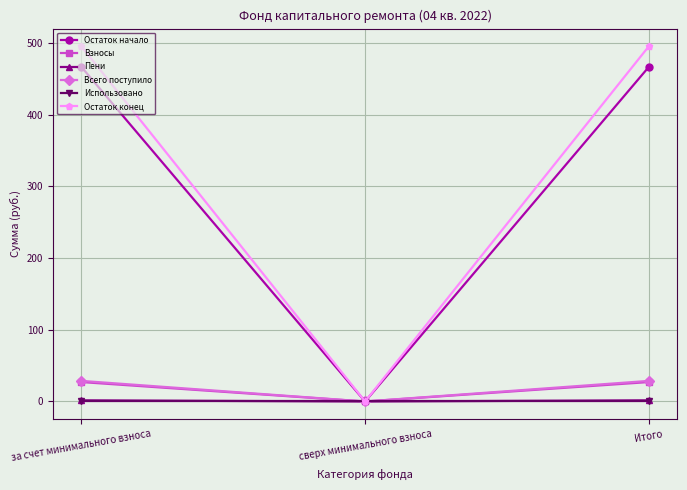

What are all the series names shown in the legend?

Остаток начало, Взносы, Пени, Всего поступило, Использовано, Остаток конец